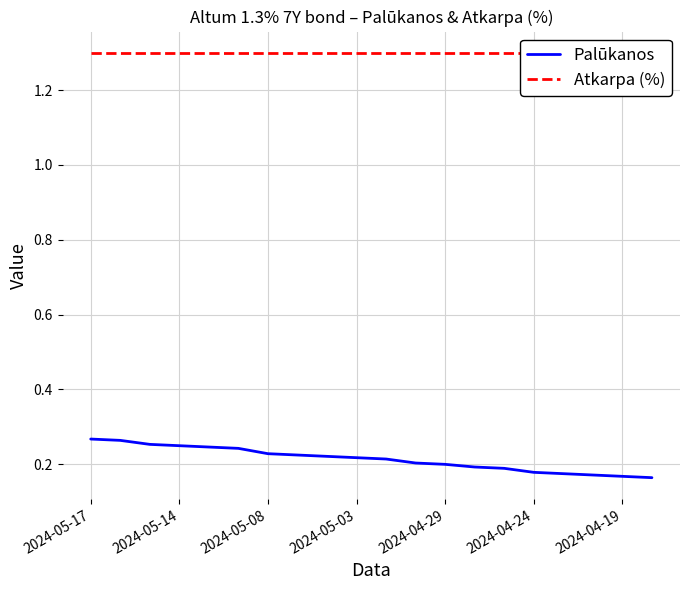

What value does the Palūkanos series have at 2024-04-19?

0.2